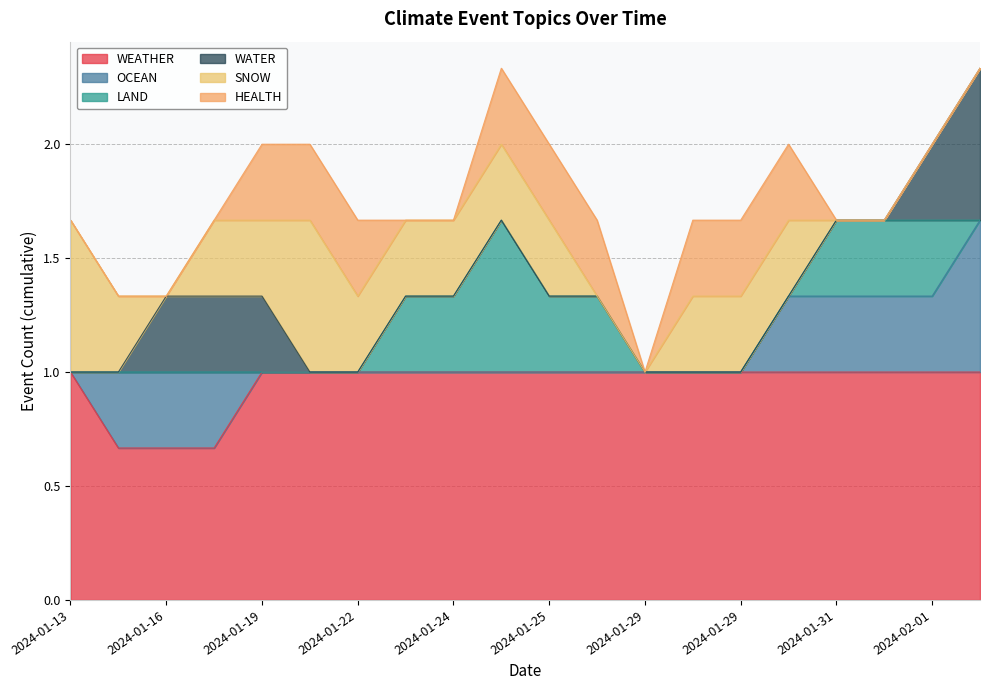

What are all the series names shown in the legend?

WEATHER, OCEAN, LAND, WATER, SNOW, HEALTH